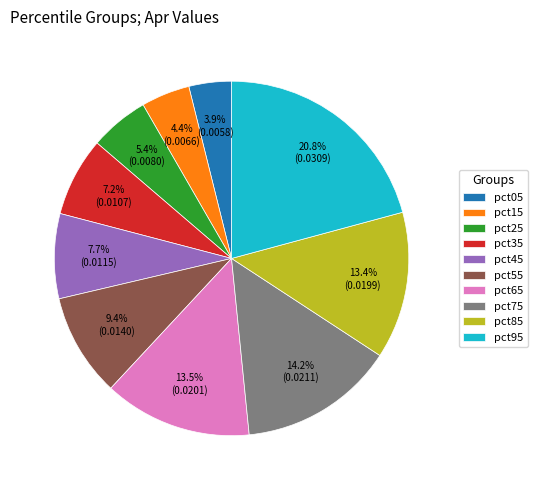

To the nearest percent, what is the difference between the pct65 and pct95 slice percentages?

7%